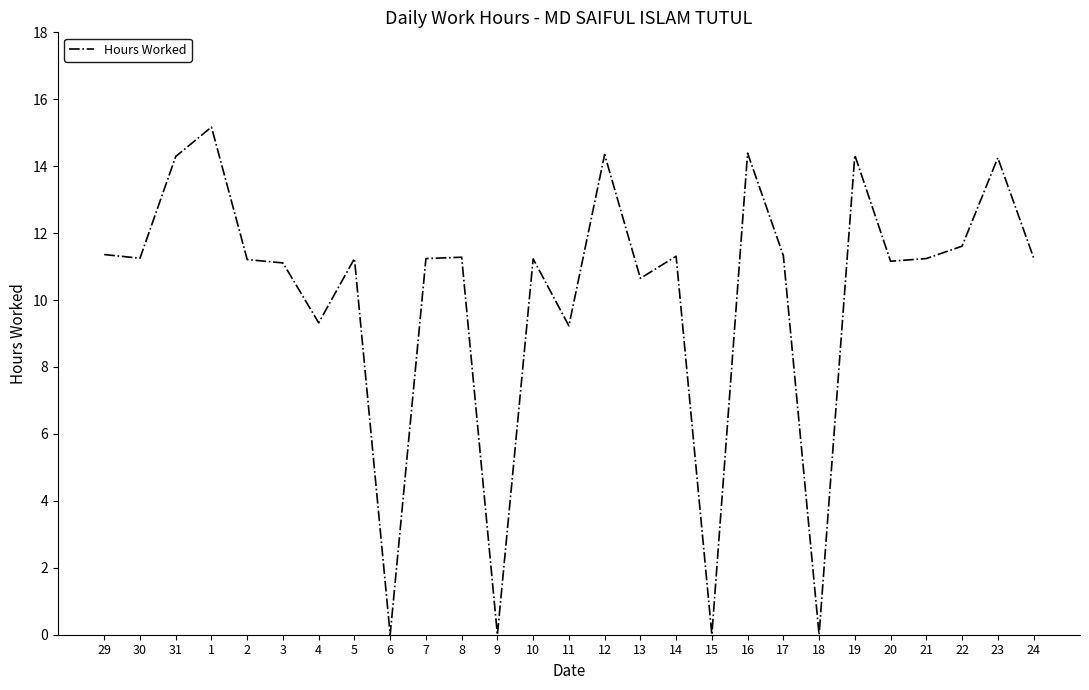

At which category does the chart reach its peak across all series?

1